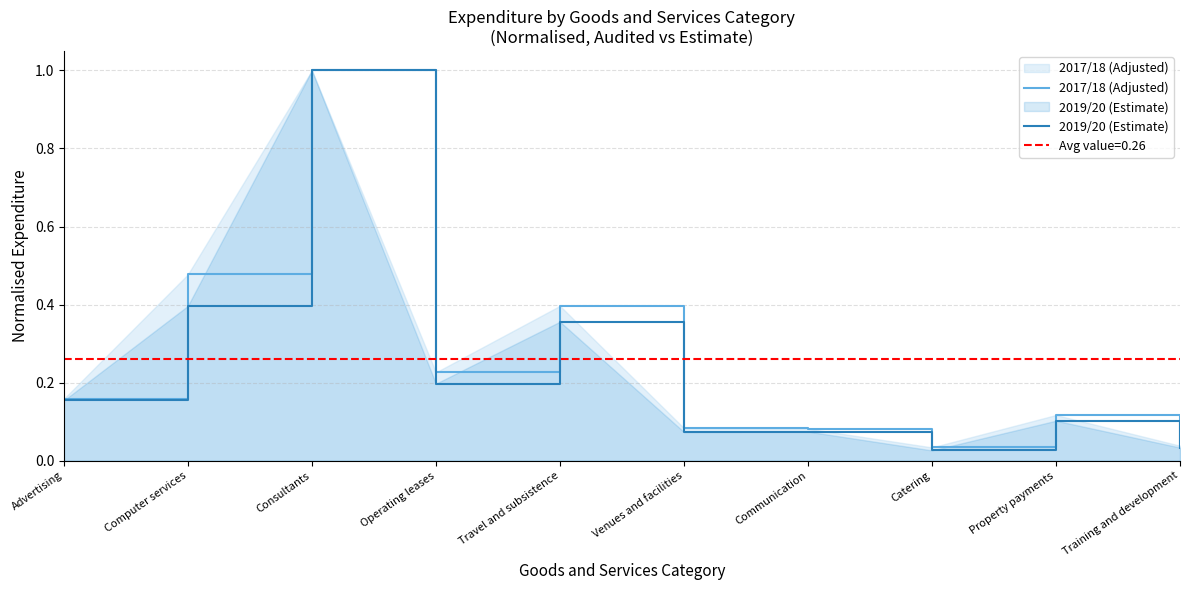

Reading left to right, extract all data points from this chart.

2017/18 (Adjusted): 0.2	0.5	1.0	0.2	0.4	0.1	0.1	0.0	0.1	0.0
2019/20 (Estimate): 0.2	0.4	1.0	0.2	0.4	0.1	0.1	0.0	0.1	0.0